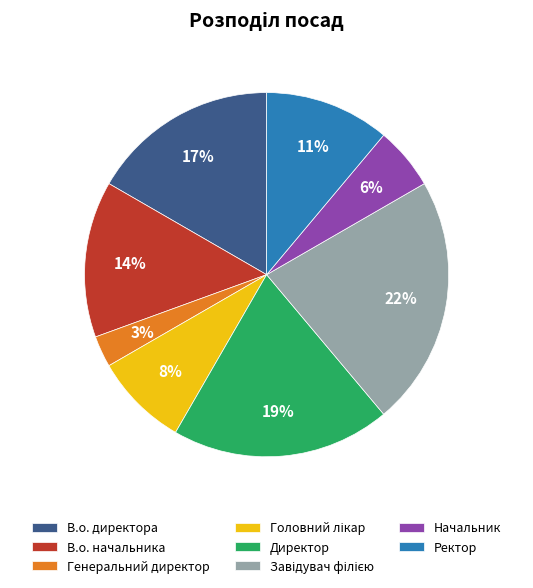

Between В.о. начальника and В.о. директора, which is larger?

В.о. директора